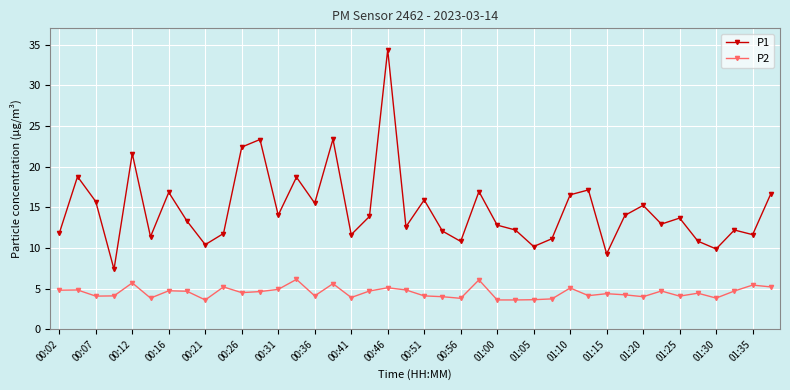

True or false: P2 and P1 cross at least once.

False